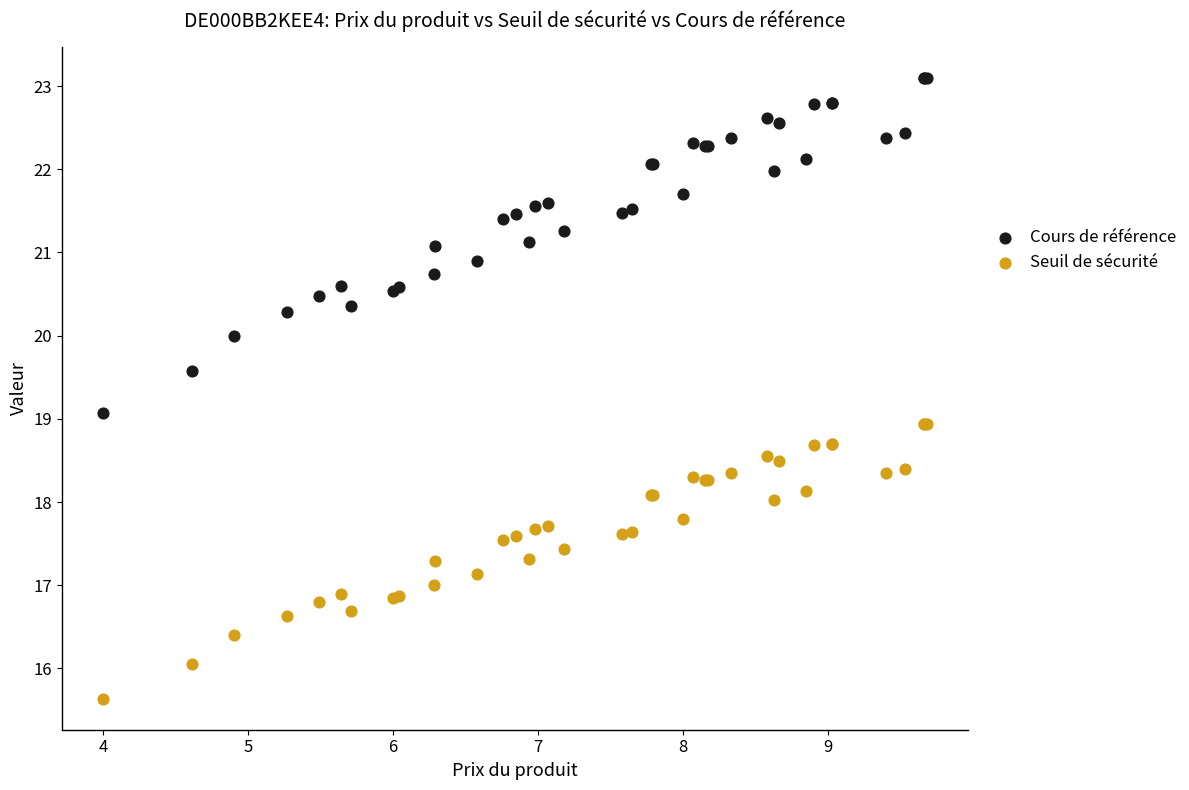

What is the X range (max minus min) for the scatter plot?

5.7